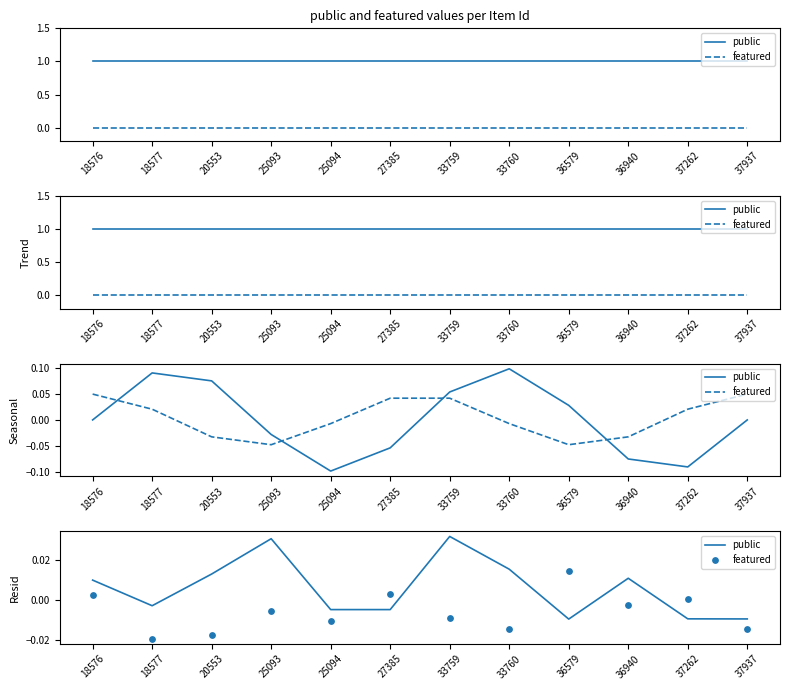

Which series reaches the minimum Y coordinate?

featured